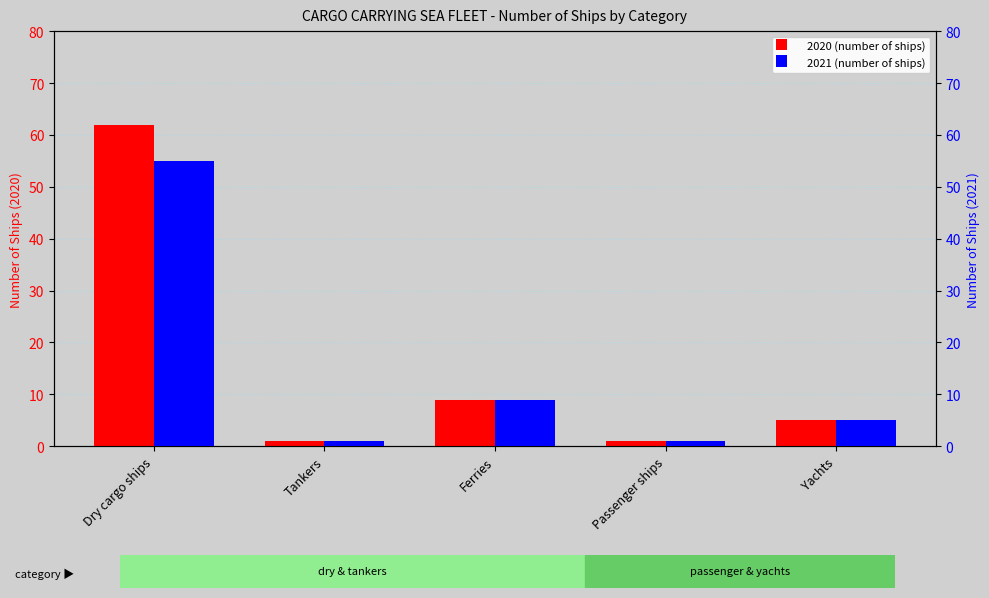

The 2021 (number of ships) series shows 4 at Ferries. True or false?

False